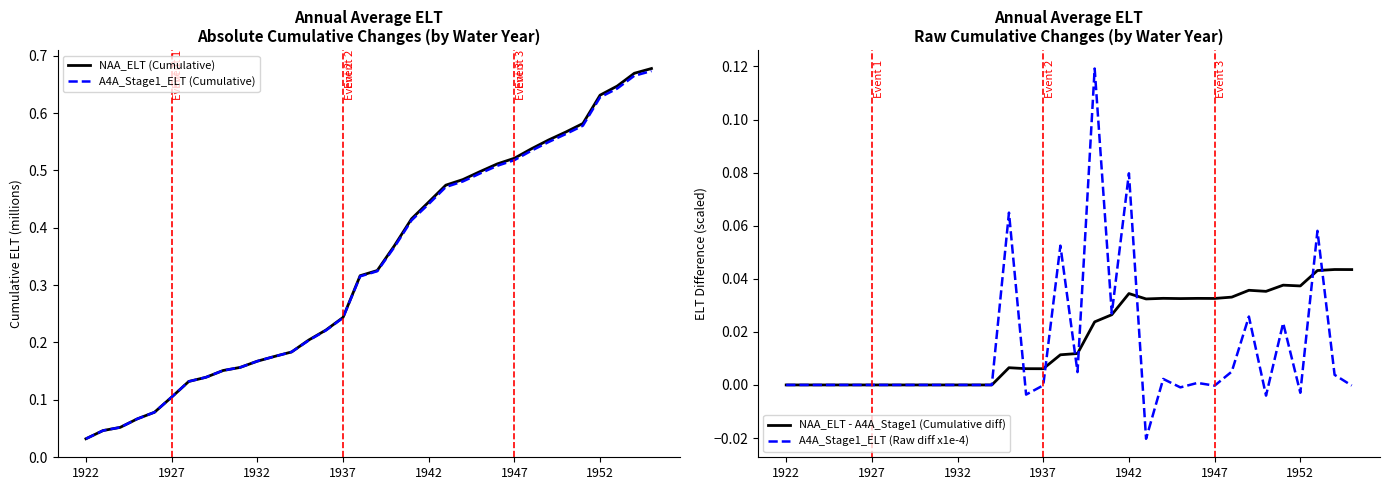

How many values in A4A_Stage1_ELT (Raw diff x1e-4) are below zero?

8